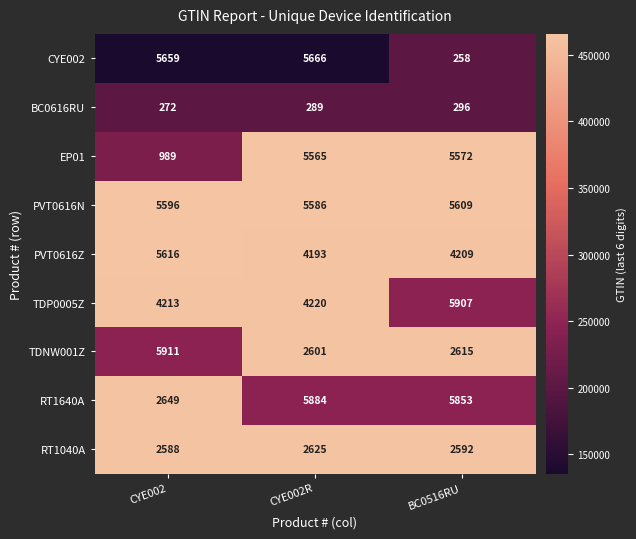

What is the difference between the TDP0005Z values at CYE002 and BC0516RU?

1694